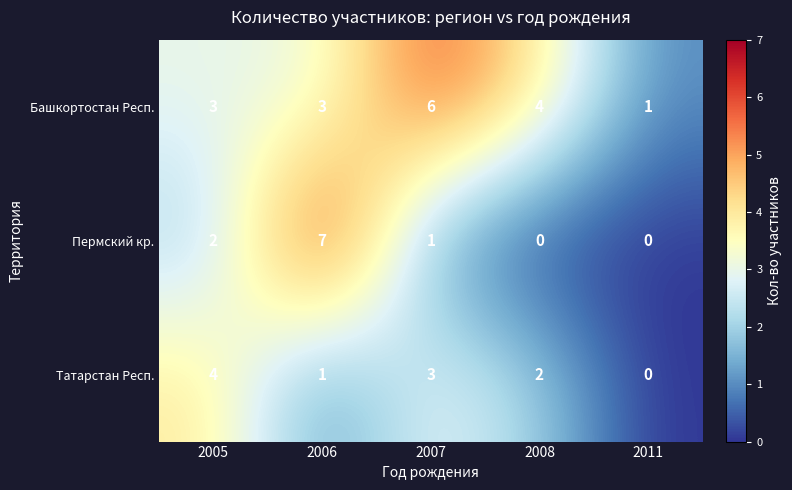

How many series are shown in this chart?

3